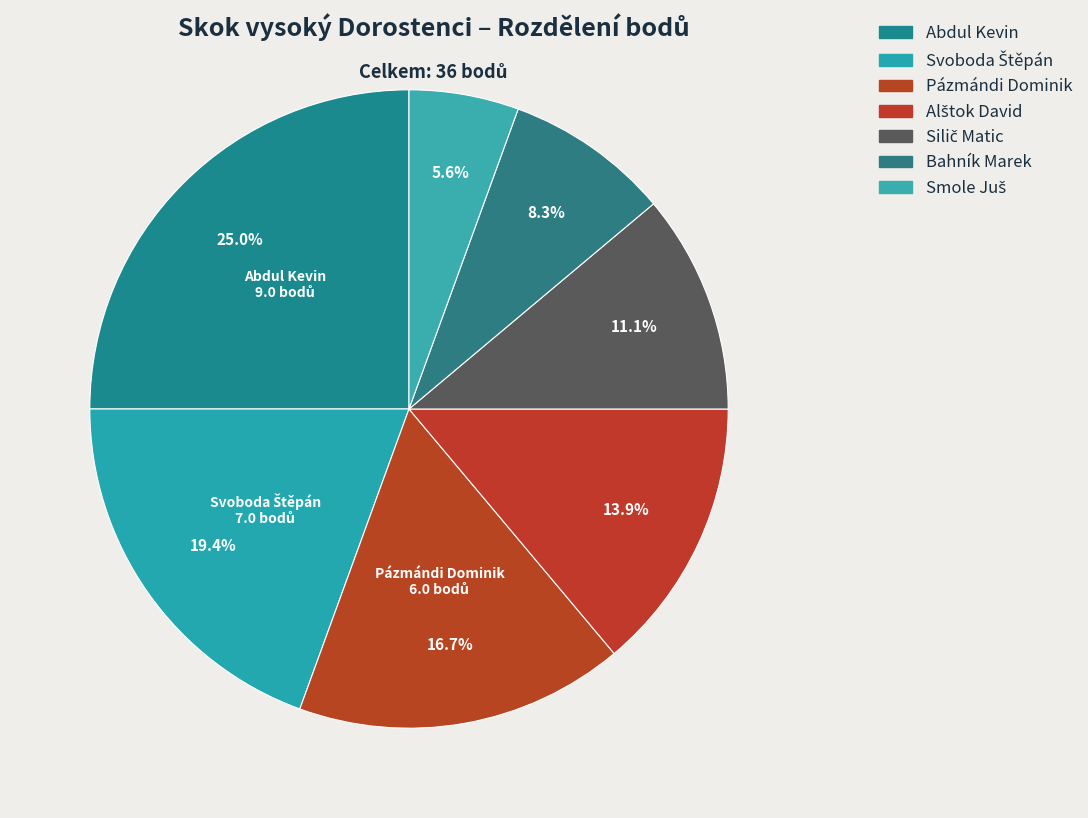

To the nearest percent, what portion does Alštok David represent?

14%